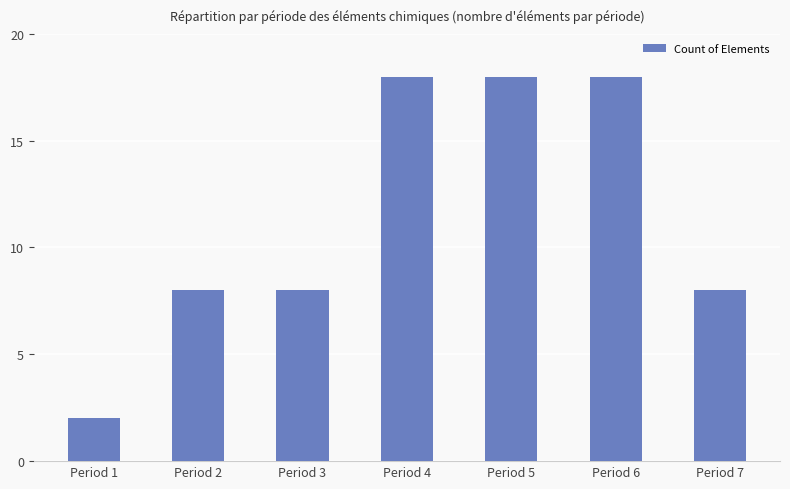

At which category does the chart reach its minimum across all series?

Period 1